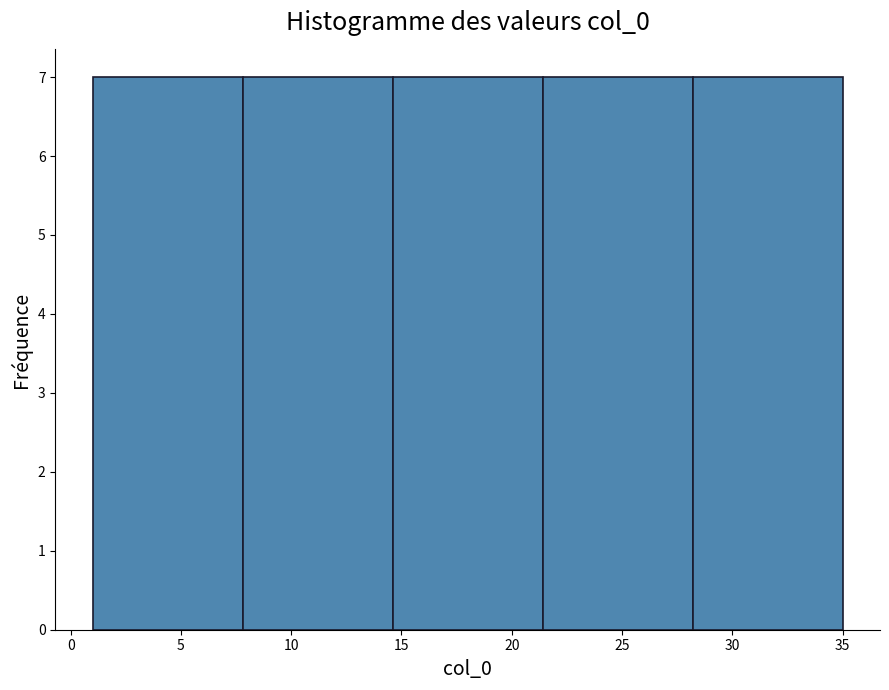

Reading left to right, list every bar in this chart as the range it spans on the x-axis followed by its height. Neither the bar edges nor the heights are printed on the chart, so give them approximately, as read against the axes.

1.0 to 7.8: 7
7.8 to 14.6: 7
14.6 to 21.4: 7
21.4 to 28.2: 7
28.2 to 35.0: 7